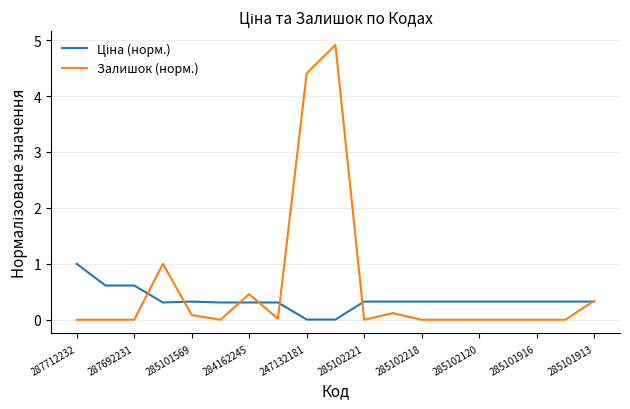

Which series has the largest total across all categories?

Залишок (норм.)